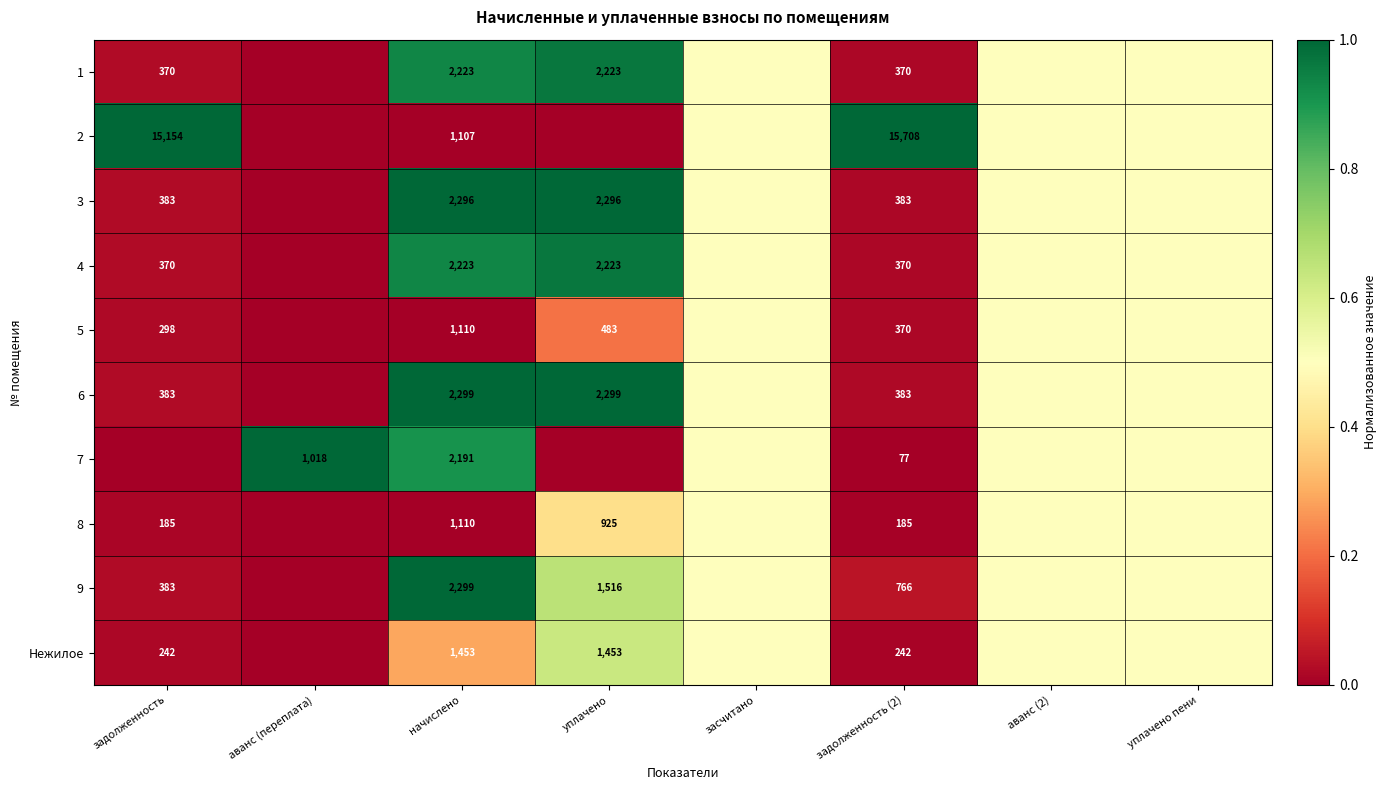

Is it true that 1 equals 521.9 at начислено?

False